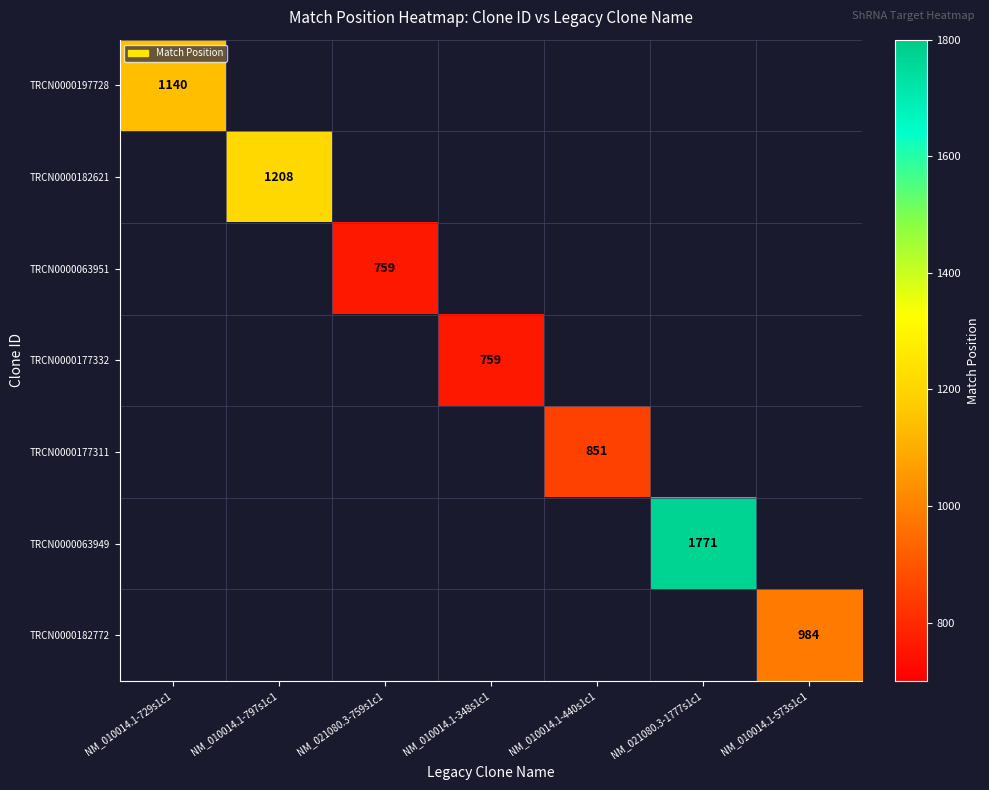

True or false: TRCN0000182772 has a value of 1497 at NM_010014.1-573s1c1.

False